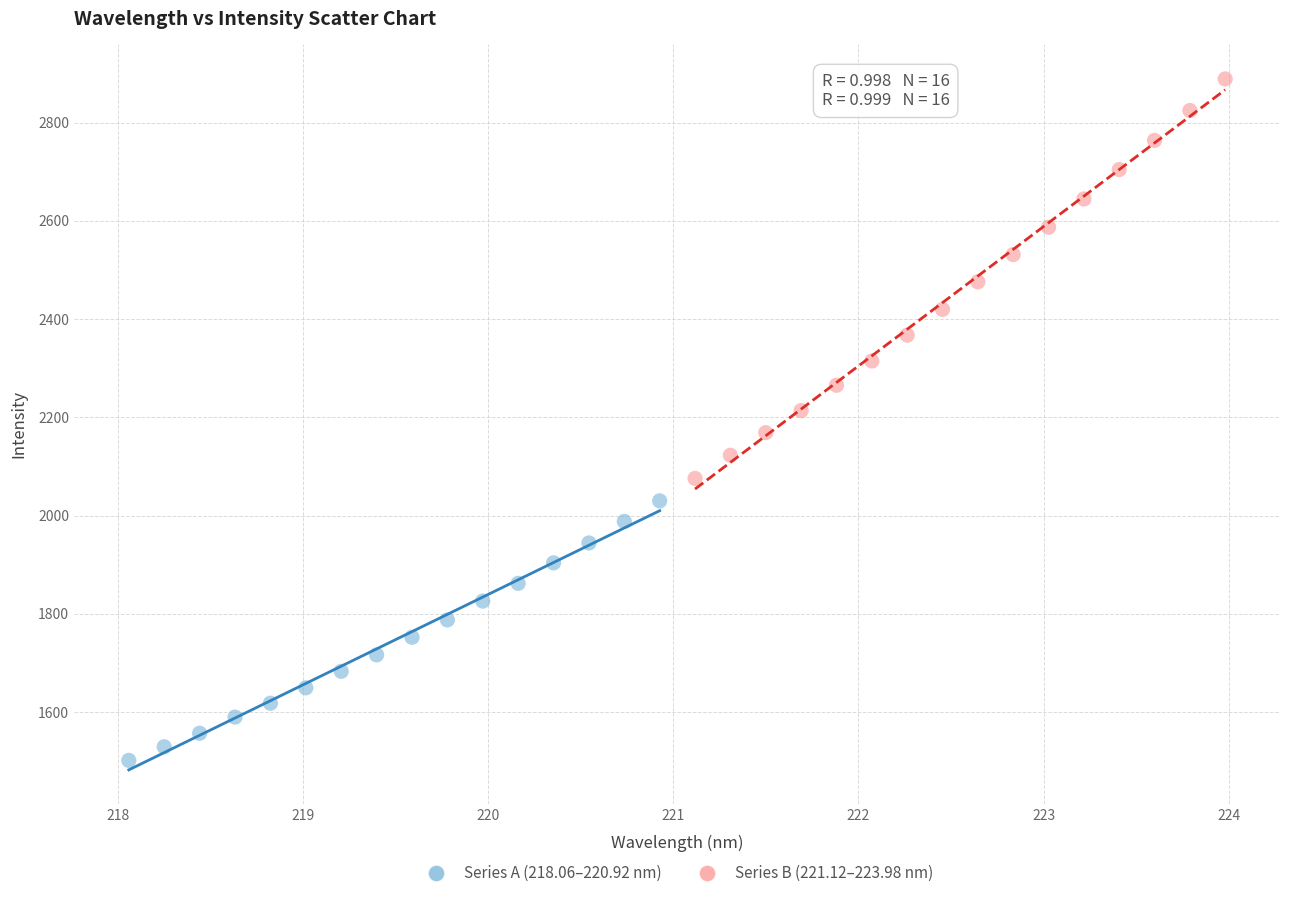

Which series reaches the minimum Y coordinate?

Series A (218.06–220.92 nm)